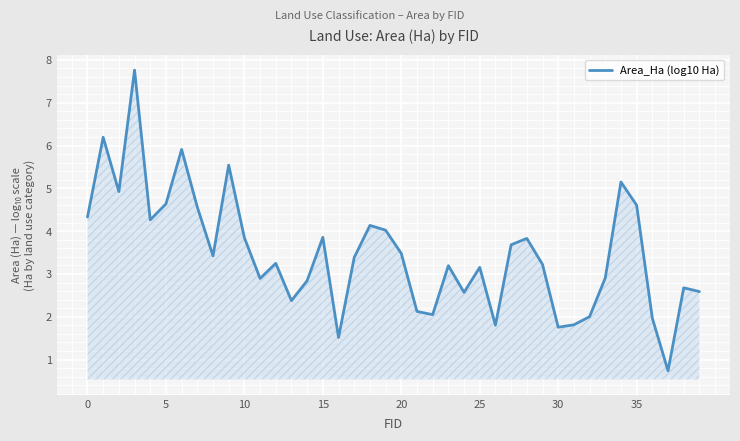

What is the difference between the maximum and minimum values?

7.0